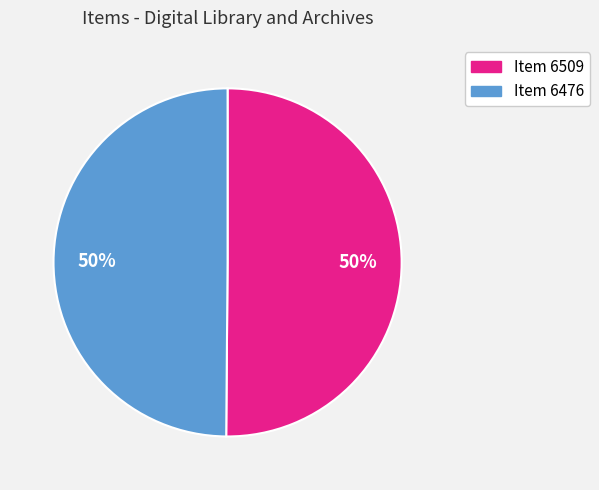

To the nearest percent, what portion does Item 6476 represent?

50%